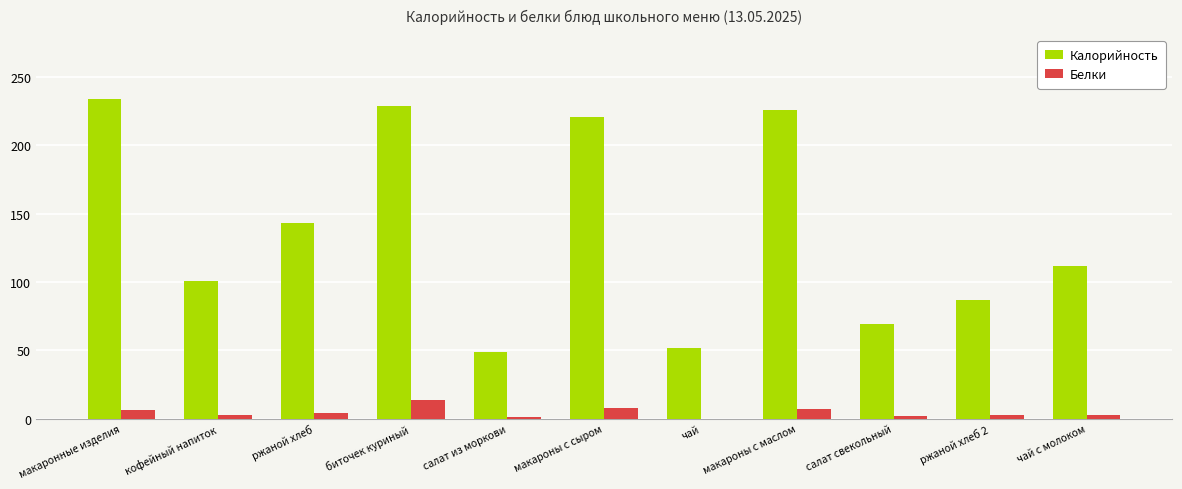

Which series changed the most between макаронные изделия and салат свекольный?

Калорийность